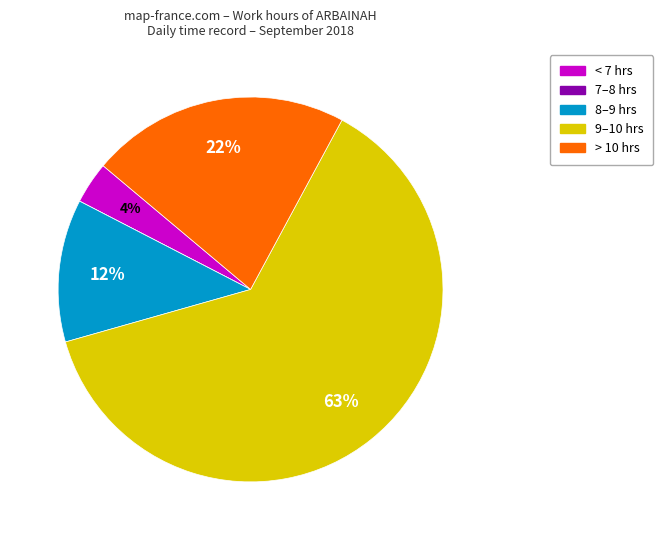

Is there any slice that represents more than half of the pie?

Yes